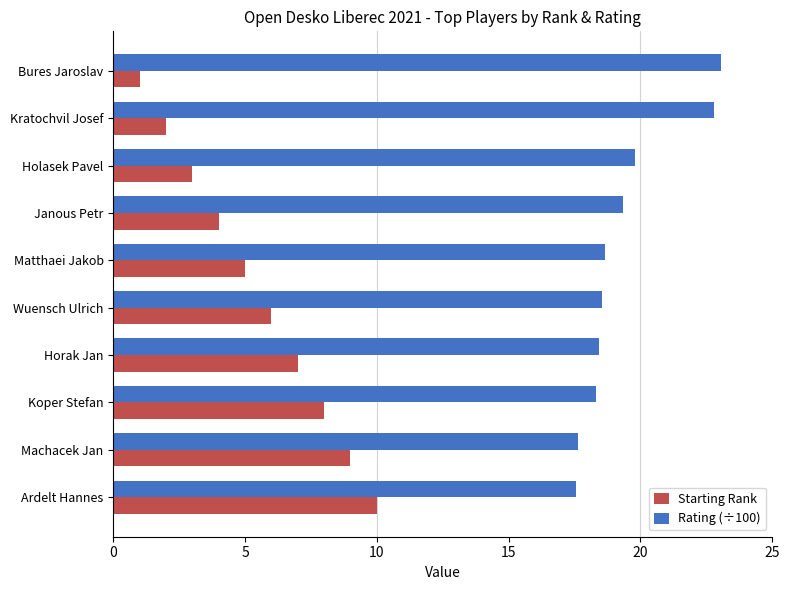

Which category has the highest value in the Starting Rank series?

Ardelt Hannes